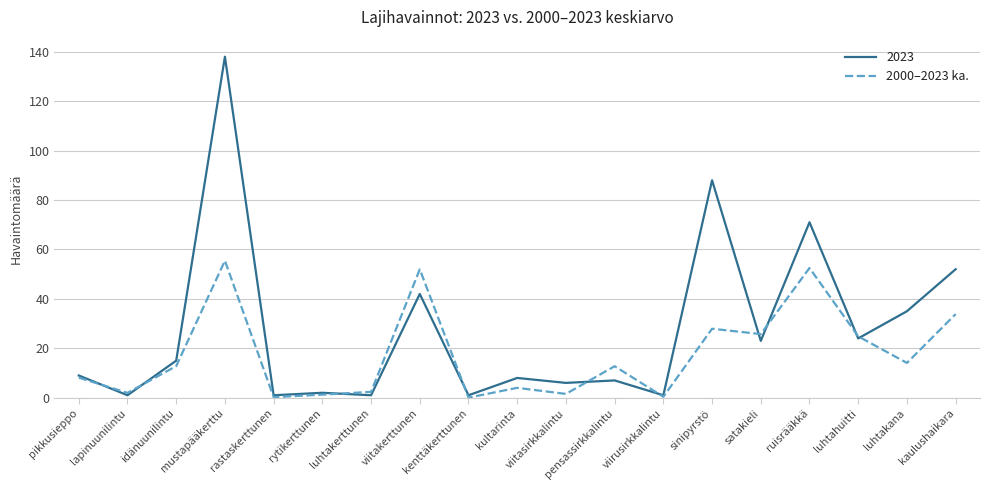

Which series has the widest spread of values?

2023